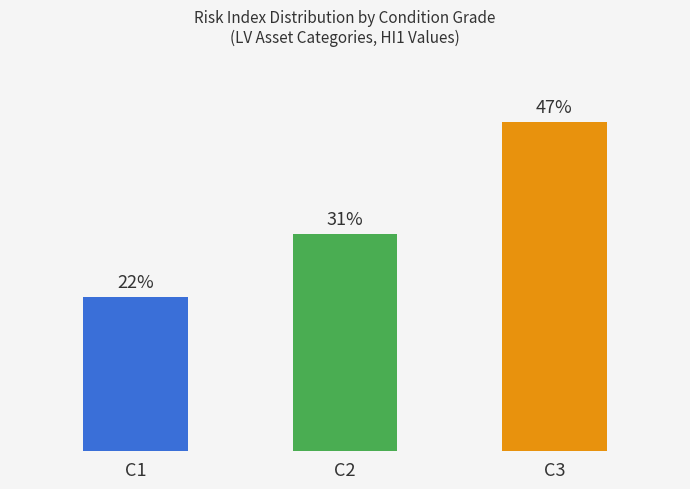

List the labels in order of value, smallest first.

C1, C2, C3